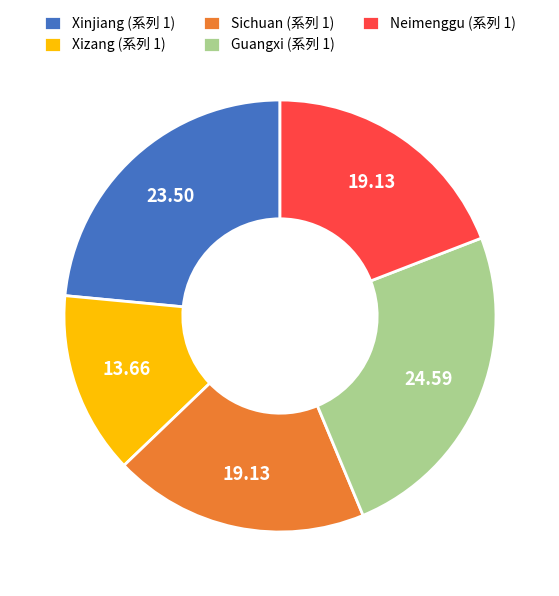

Is it true that Sichuan is 19% of the pie?

True